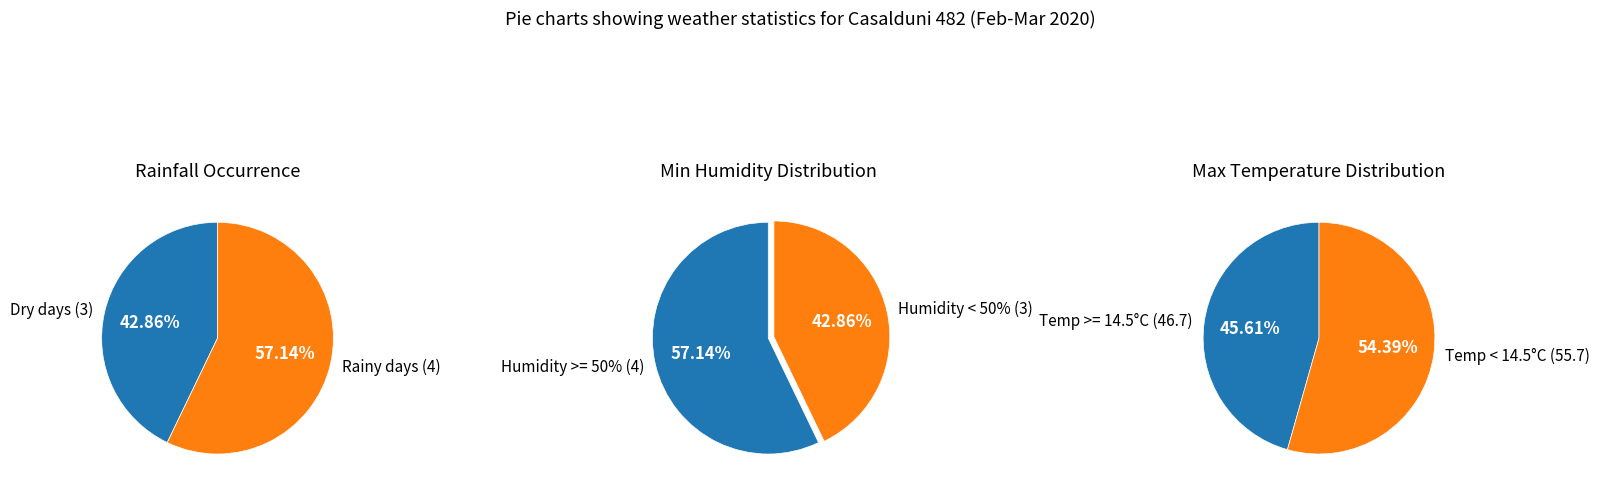

Between 52 and 35, which is larger?

52